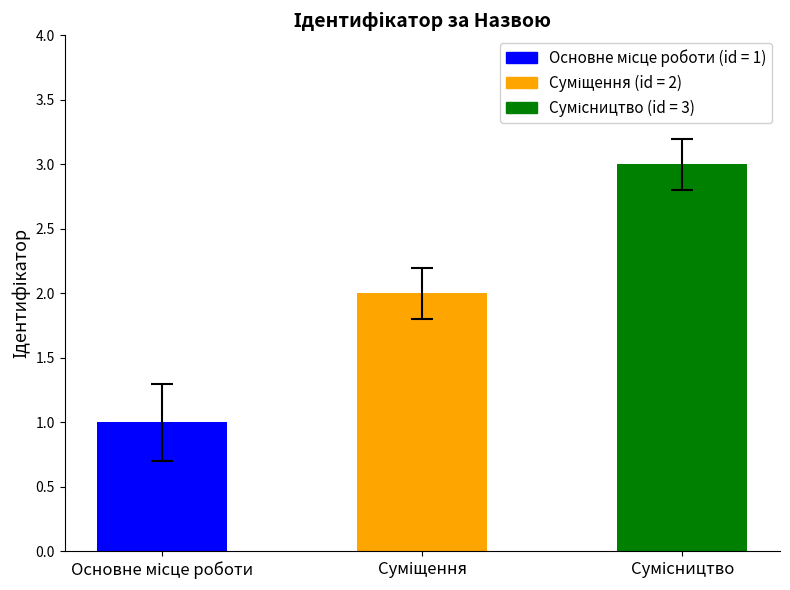

How many data points are less than 2?

1